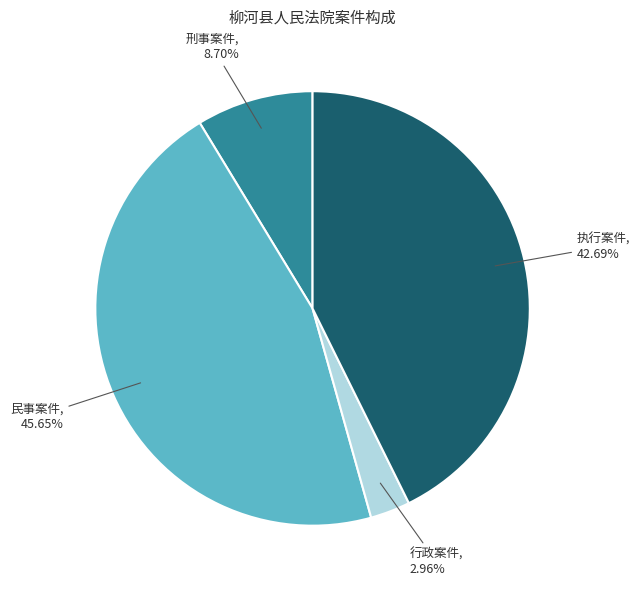

Does 刑事案件 account for over 50% of the chart?

No